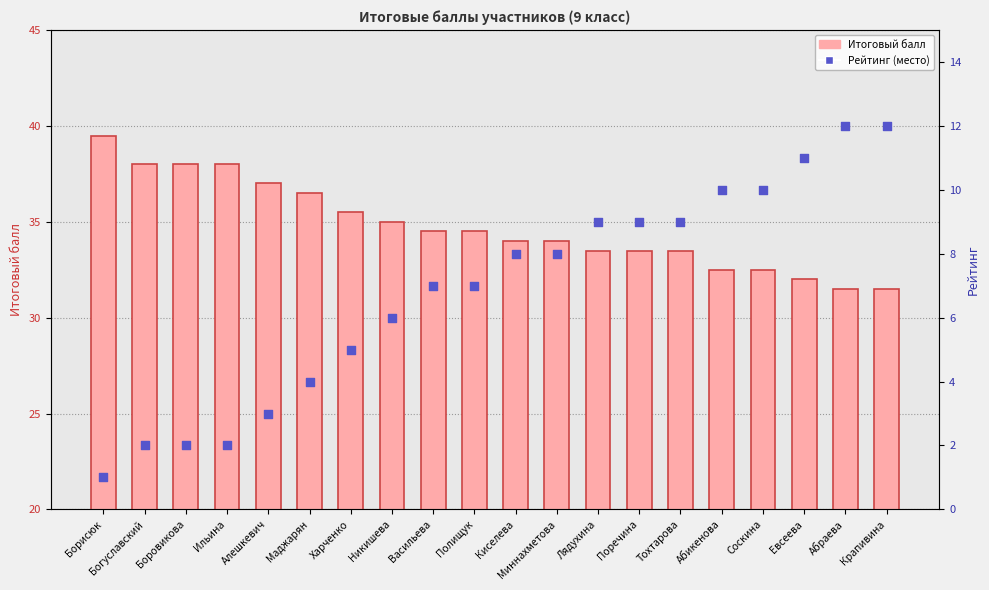

What is the total value across all series at Боровикова?

40.0